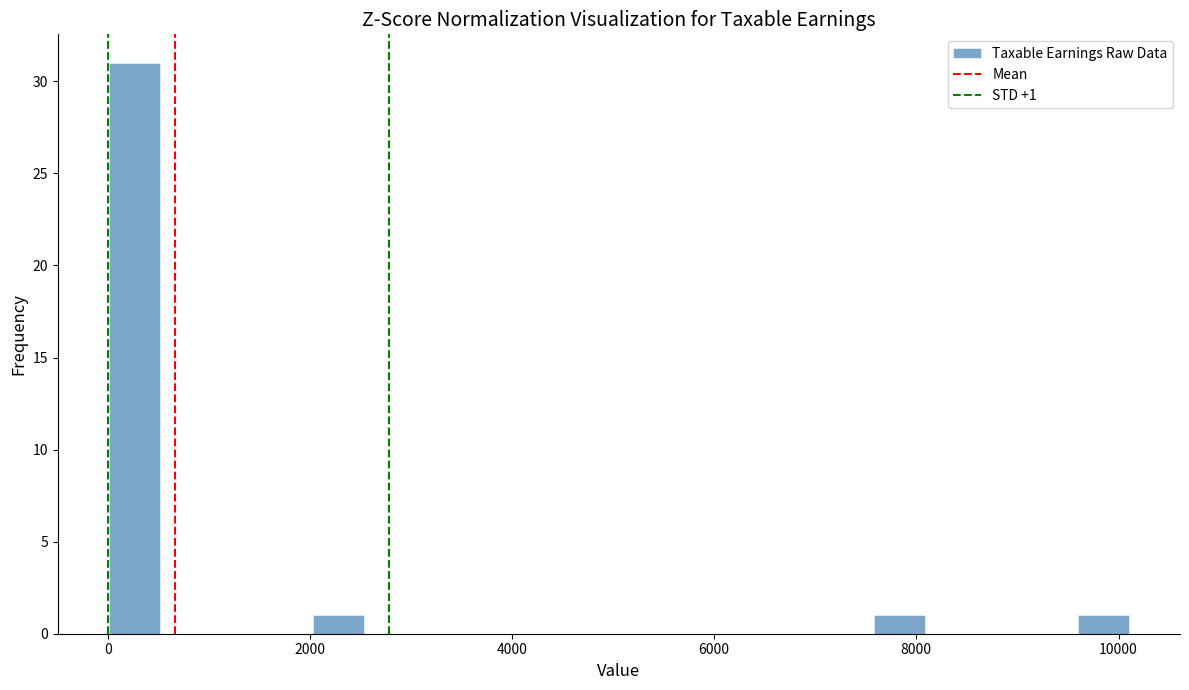

Around what value on the x-axis is the tallest bar? Give the approximate position of its centre, as read against the axis.

200